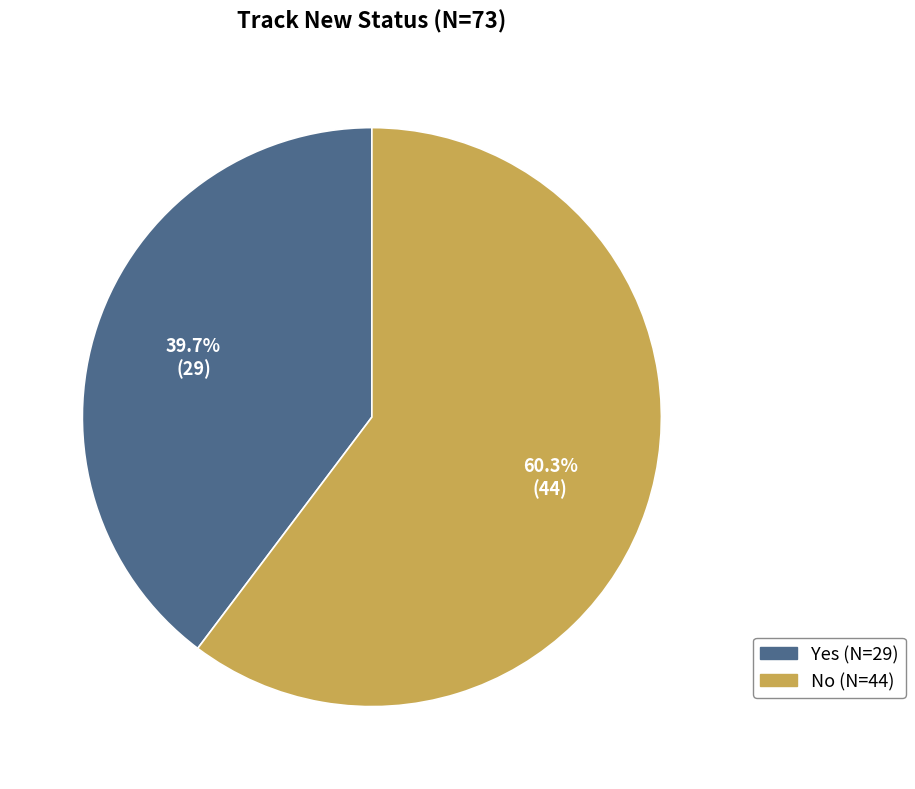

How many segments does this pie chart have?

2